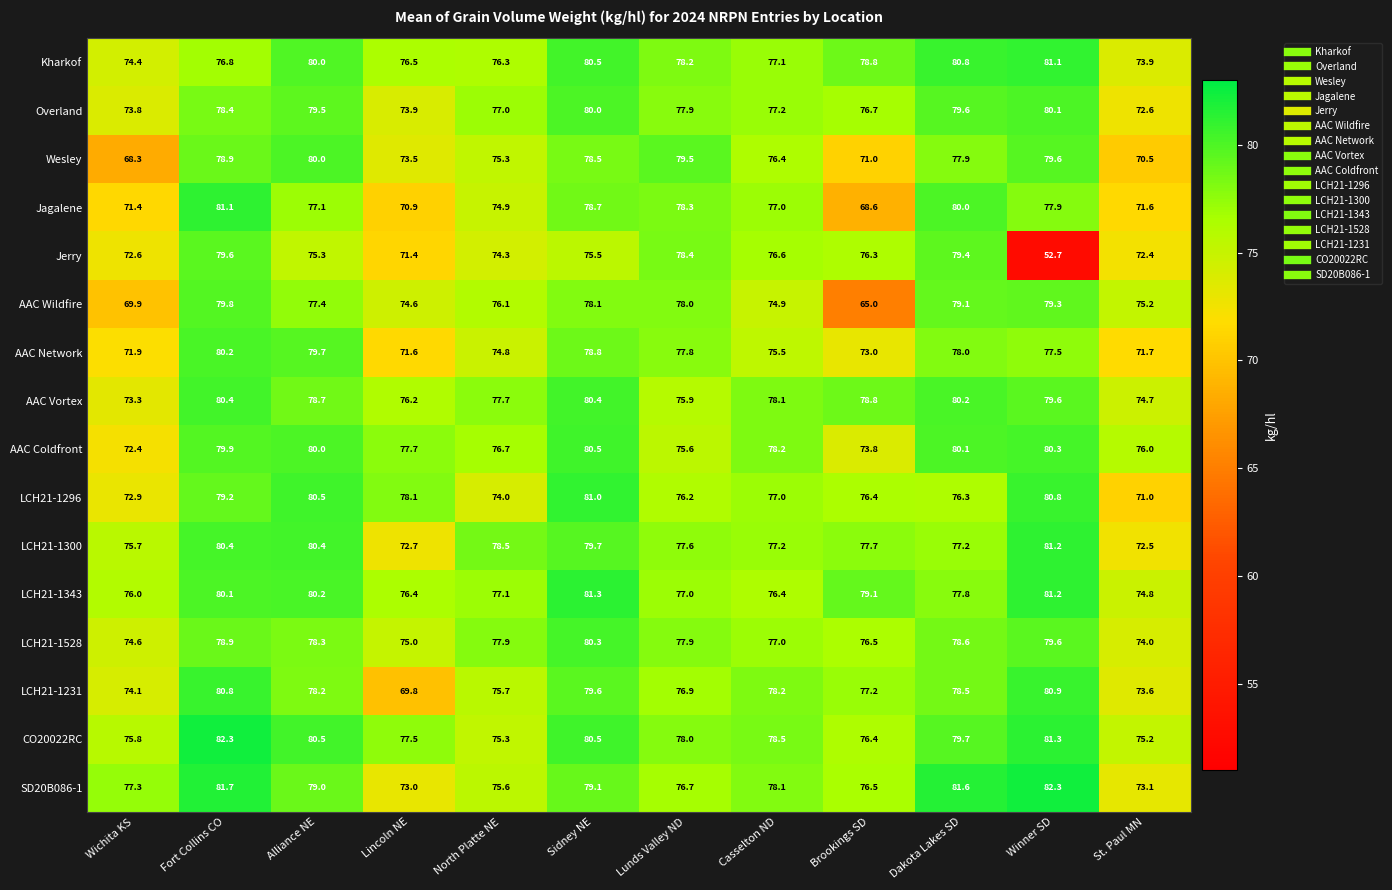

True or false: LCH21-1343 has a value of 118.1 at Alliance NE.

False